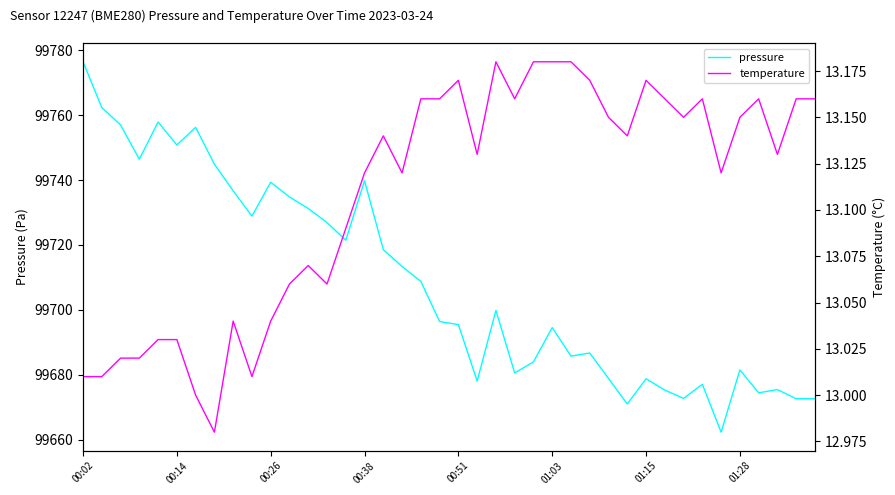

What is the minimum value for pressure?

99662.3